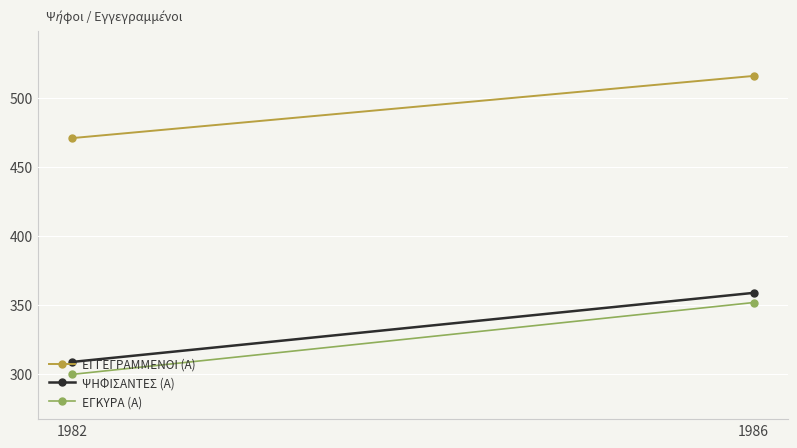

At which label is ΨΗΦΙΣΑΝΤΕΣ (Α) closest to 334?

1982